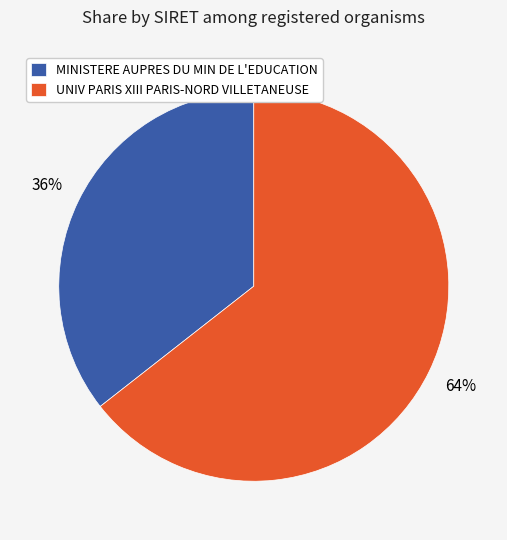

How many segments does this pie chart have?

2